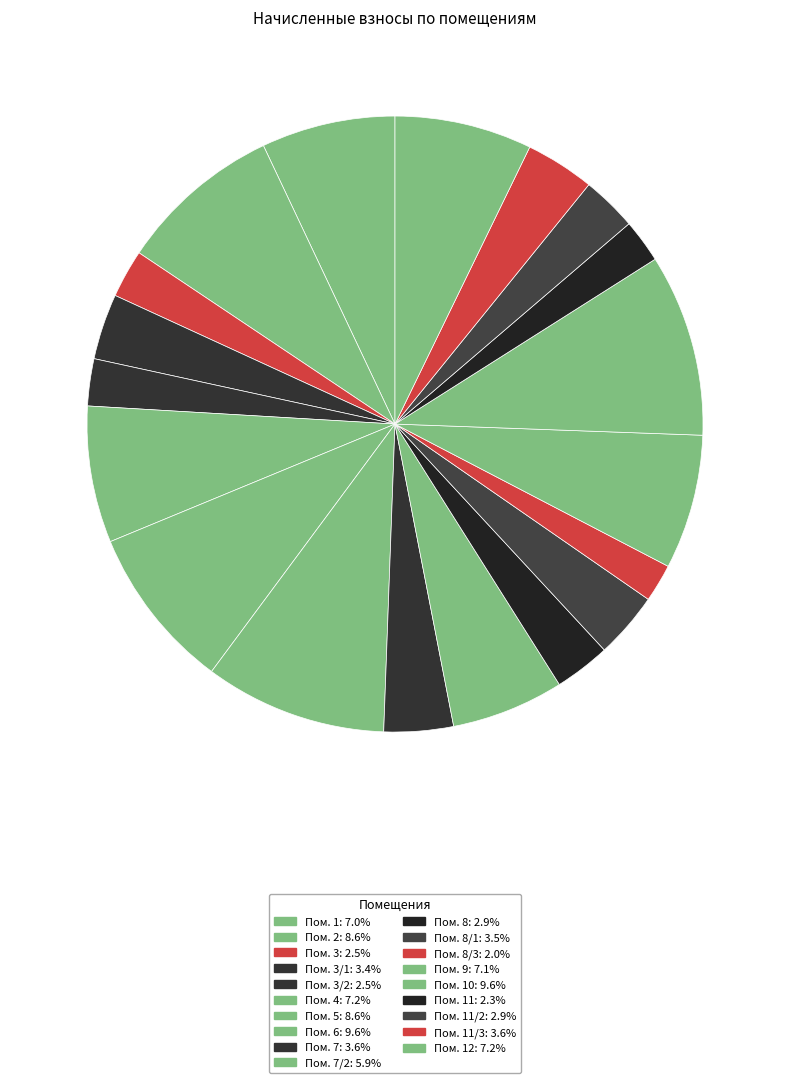

Which slice is the smallest?

8/3